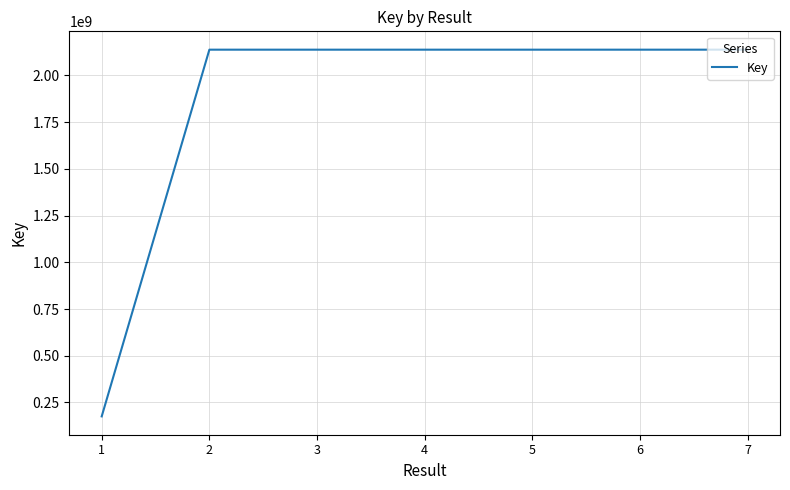

Is it true that the value at 1 is 175573983?

True